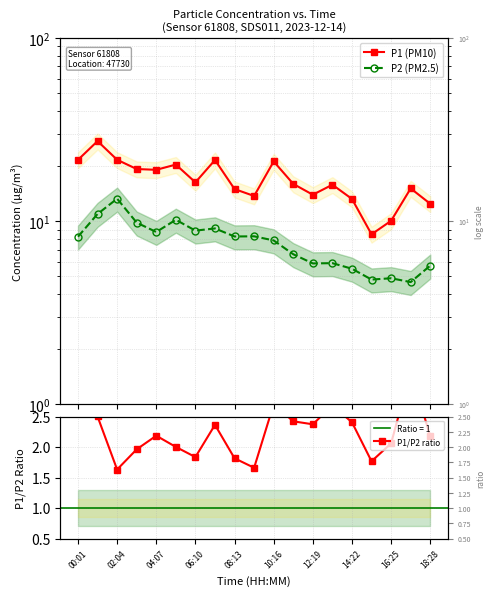

The P2 (PM2.5) series shows 2.4 at 16:25. True or false?

False